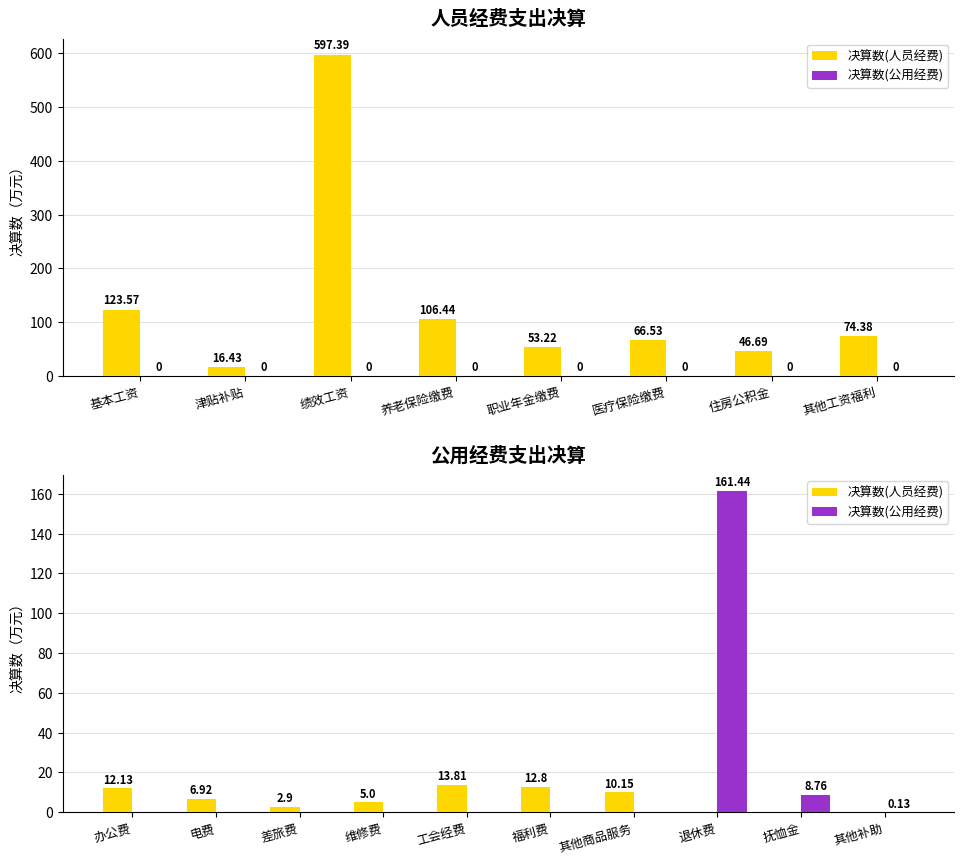

The 决算数(公用经费) series shows 0.0 at 电费. True or false?

True